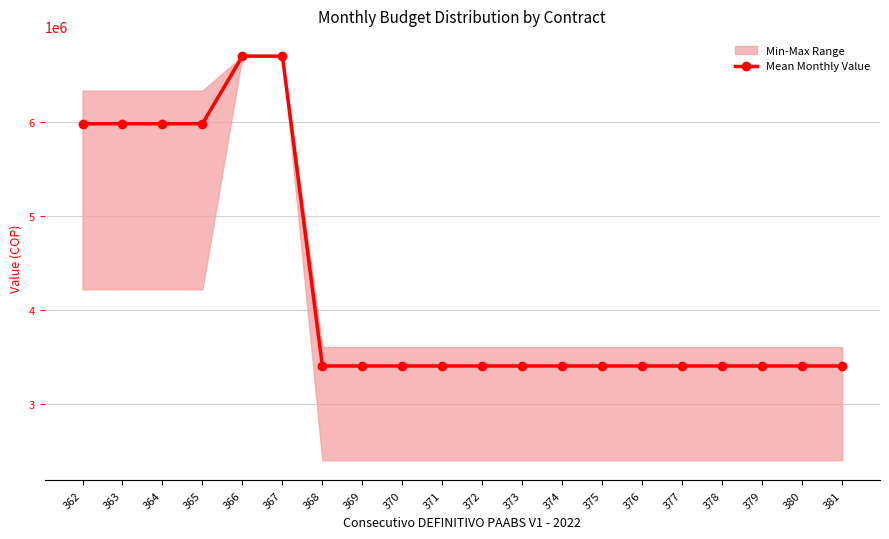

Where is the data nearest to the value 5049861?

362